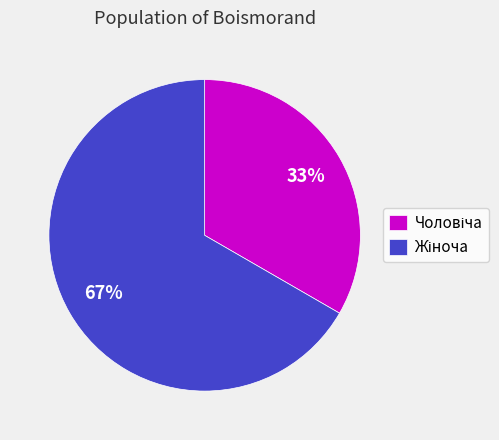

To the nearest percent, what is the average slice percentage?

50%